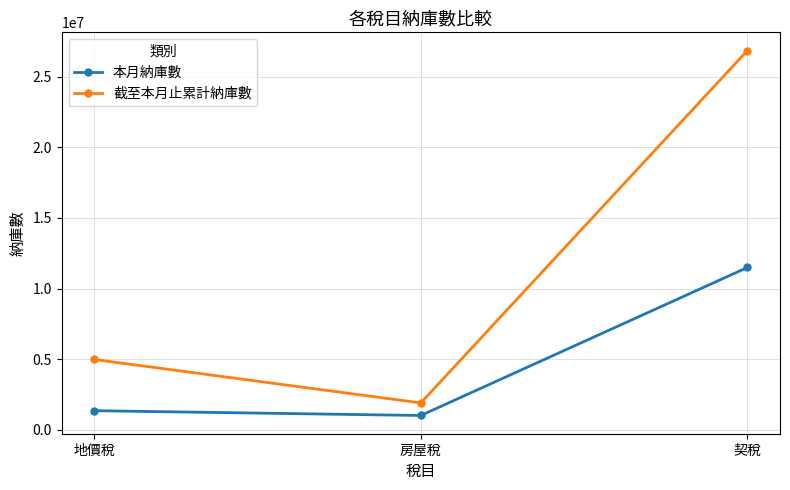

Count the number of data series in this chart.

2